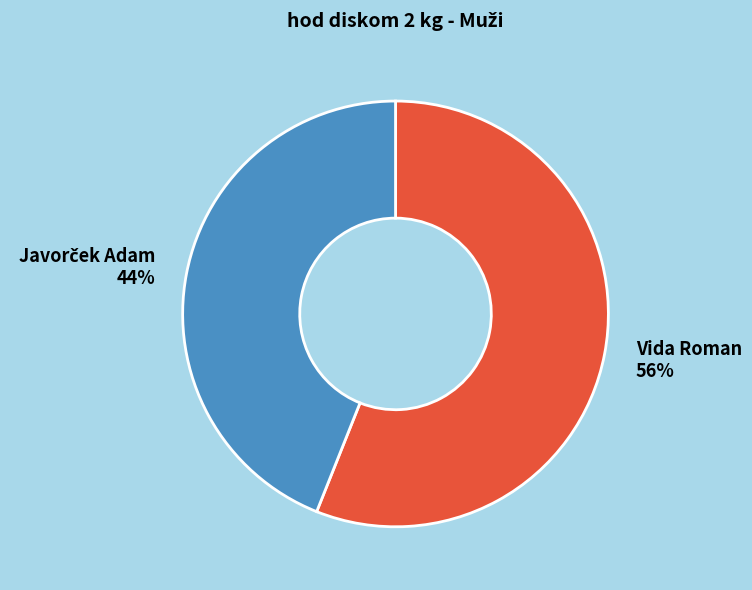

Is it true that Vida Roman is 49% of the pie?

False